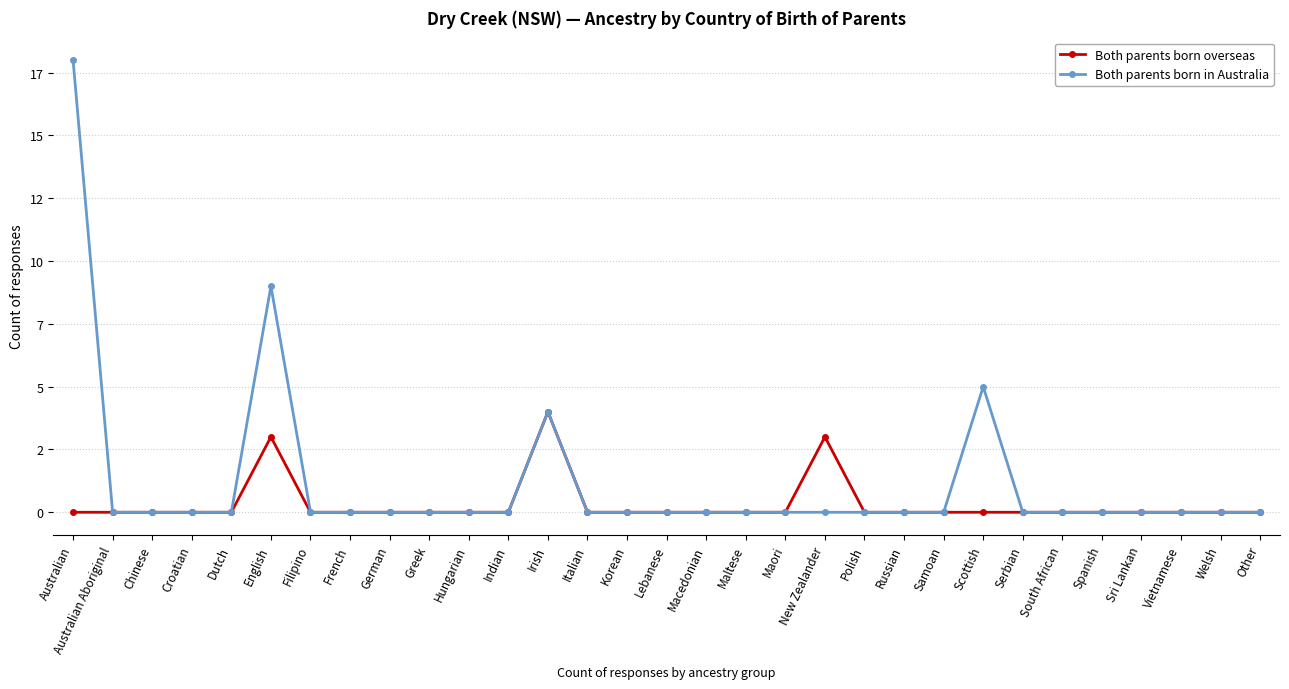

Does the chart have visible grid lines?

Yes